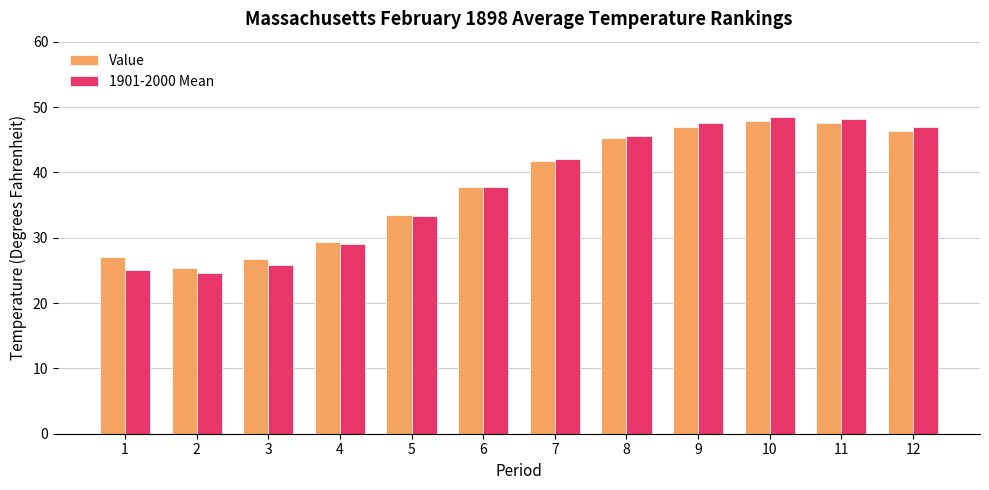

Is the value of 1901-2000 Mean at 11 greater than the value of Value at 3?

Yes